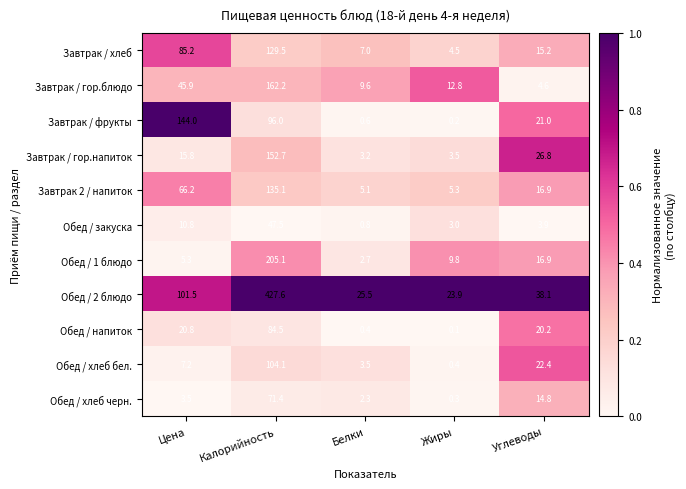

True or false: Обед / хлеб черн. has a value of 0.7 at Цена.

False